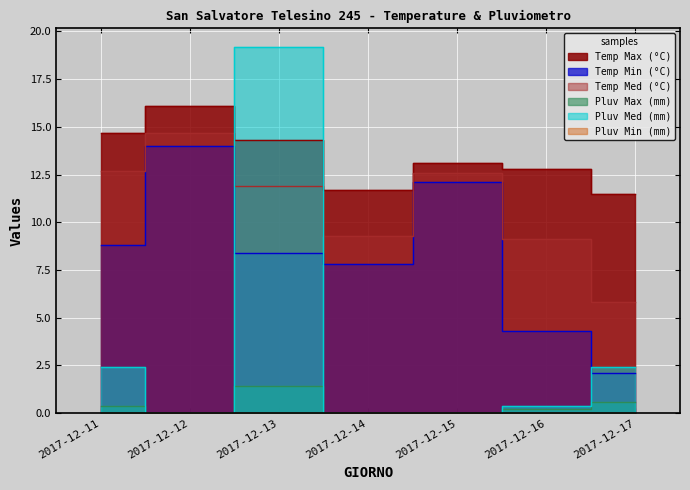

True or false: Pluv Max (mm) has a value of 0.2 at 2017-12-16.

True